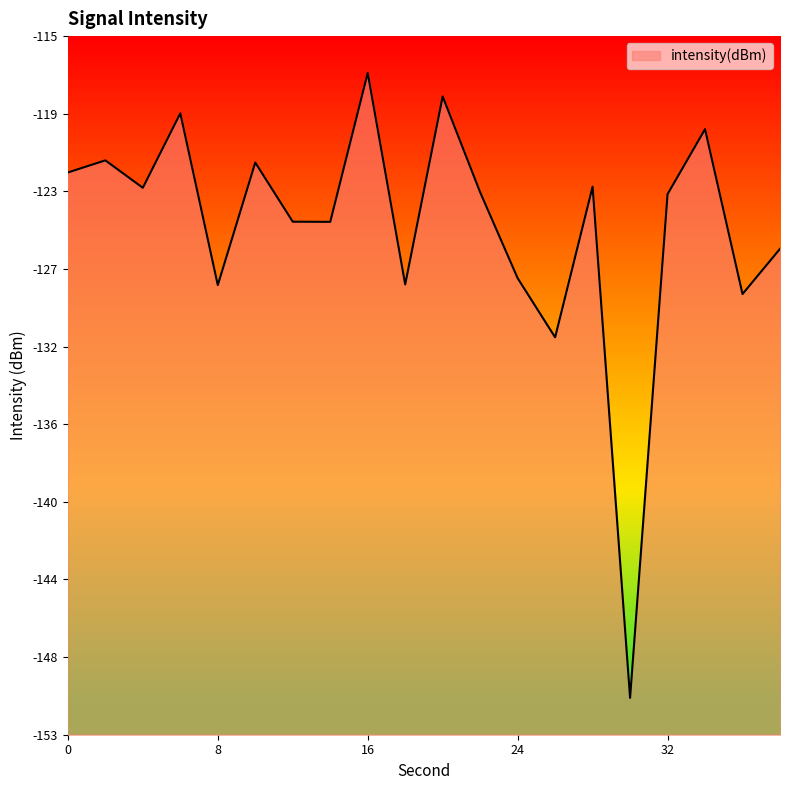

What is the change in value from 10 to 16?

+4.9